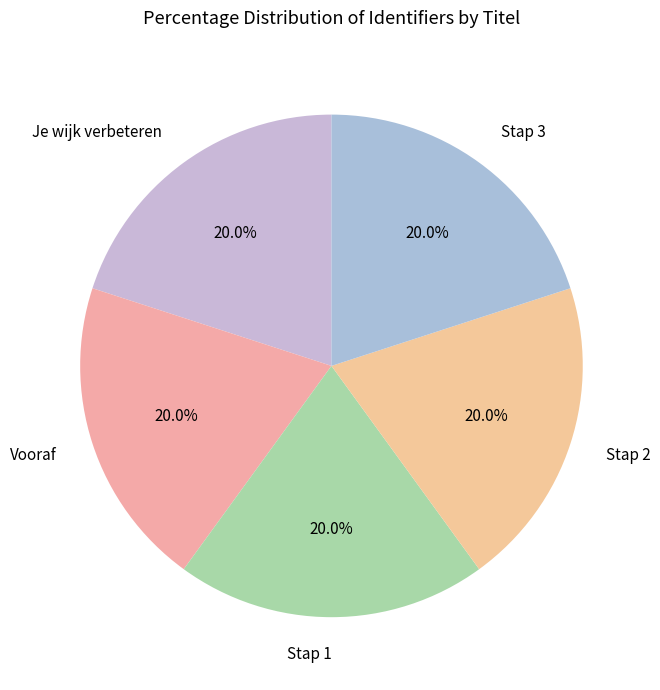

How many segments does this pie chart have?

5